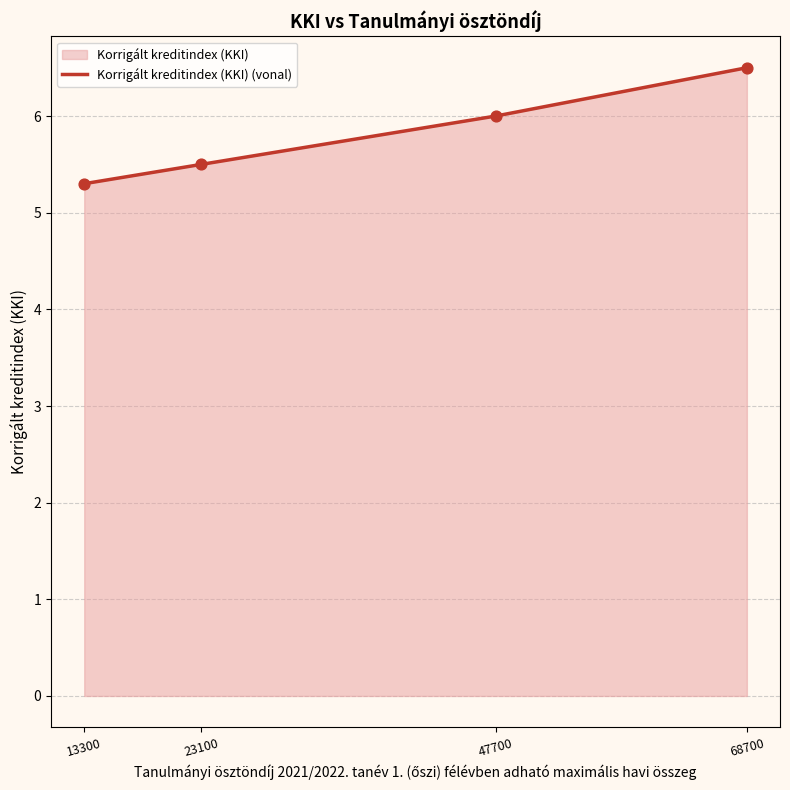

What is the ratio of the value at 47700 to the value at 68700?

0.9